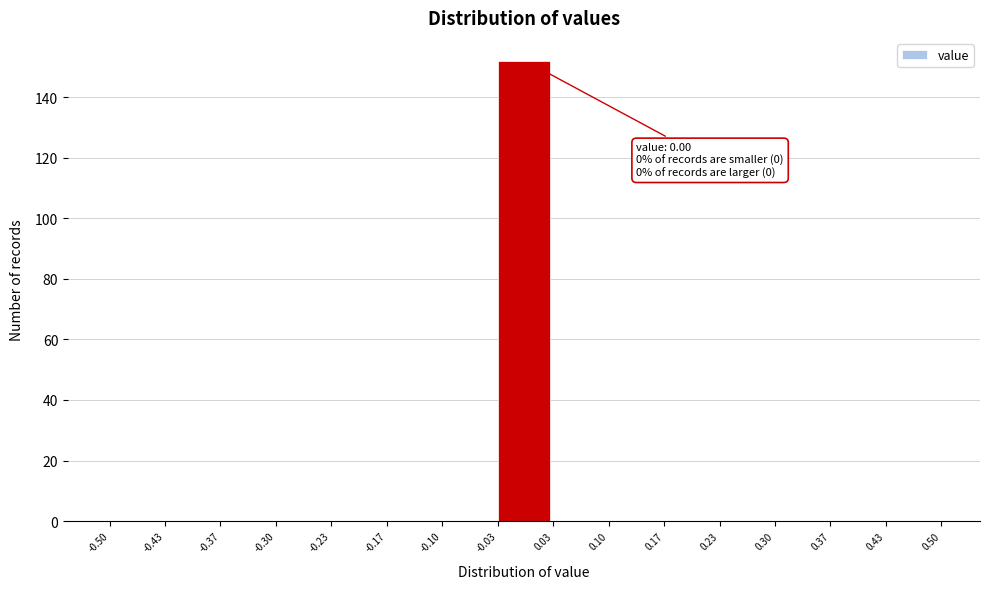

Over which range of the x-axis is the bar tallest?

-0.03 to 0.03